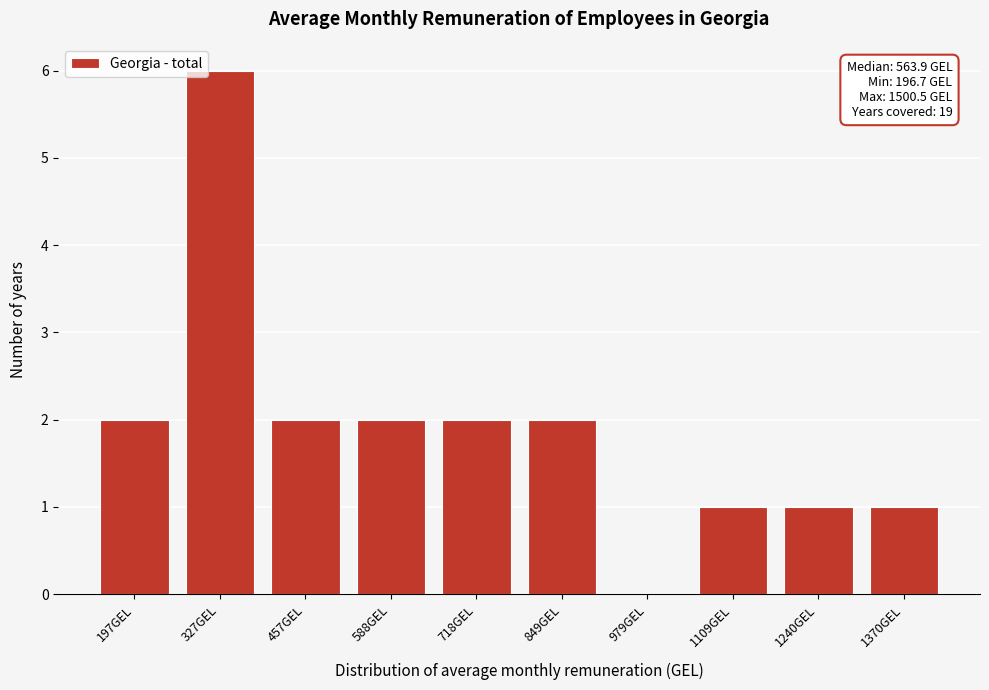

Reading left to right, what are all the values shown in this chart?

197GEL=2	327GEL=6	457GEL=2	588GEL=2	718GEL=2	849GEL=2	979GEL=0	1109GEL=1	1240GEL=1	1370GEL=1